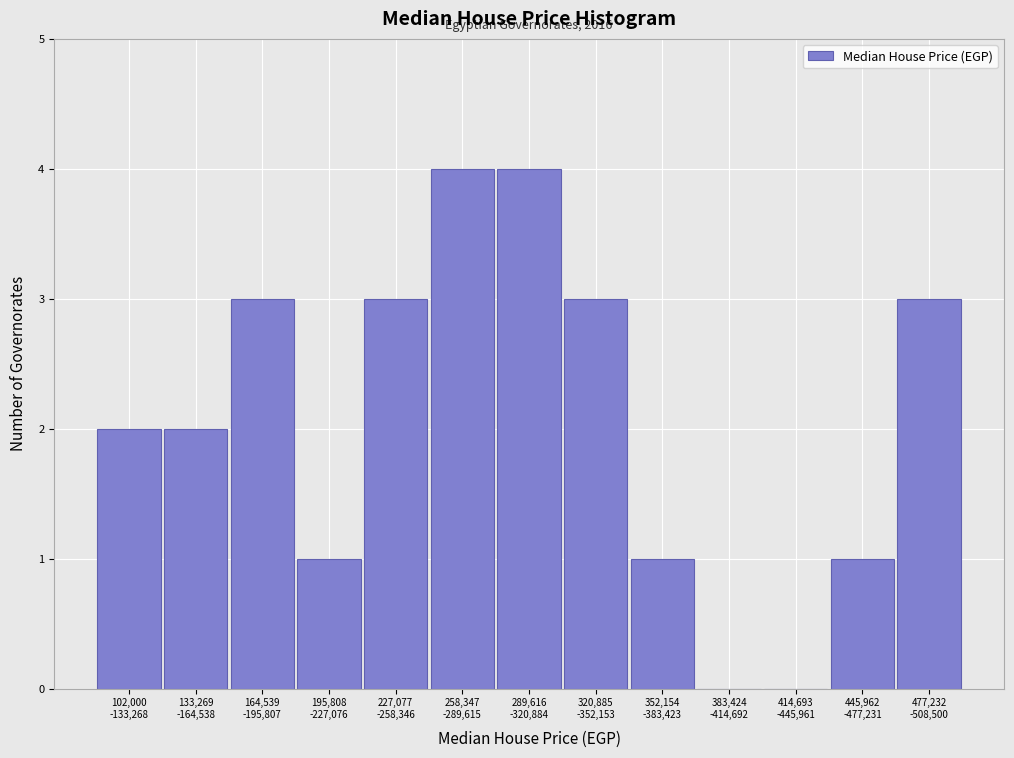

What is the sum of all values?

27